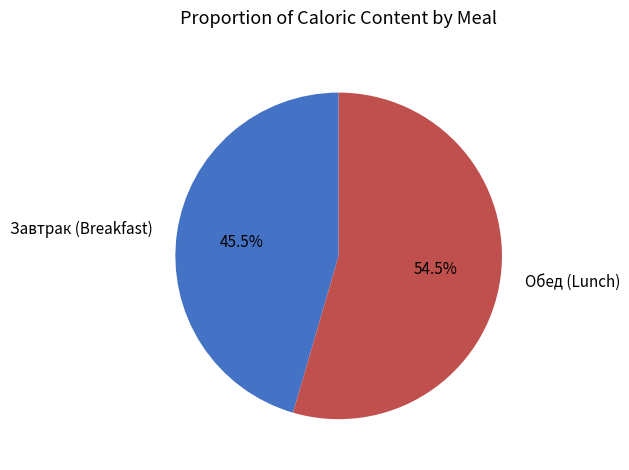

Is there any slice that represents more than half of the pie?

Yes